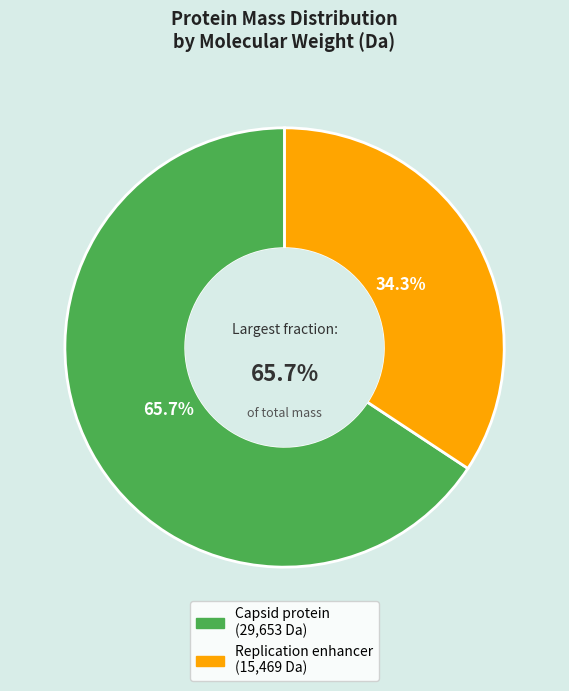

Is it true that Replication enhancer is 34% of the pie?

True